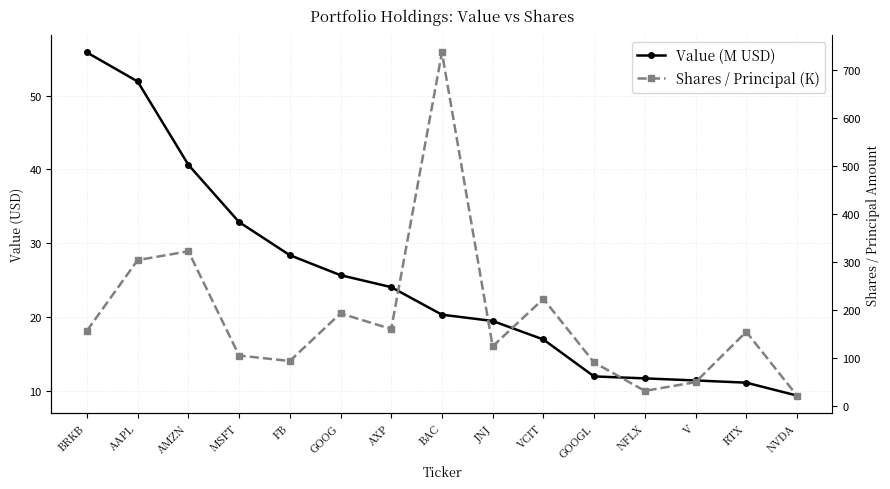

True or false: Shares / Principal (K) and Value (M USD) intersect in this chart.

False